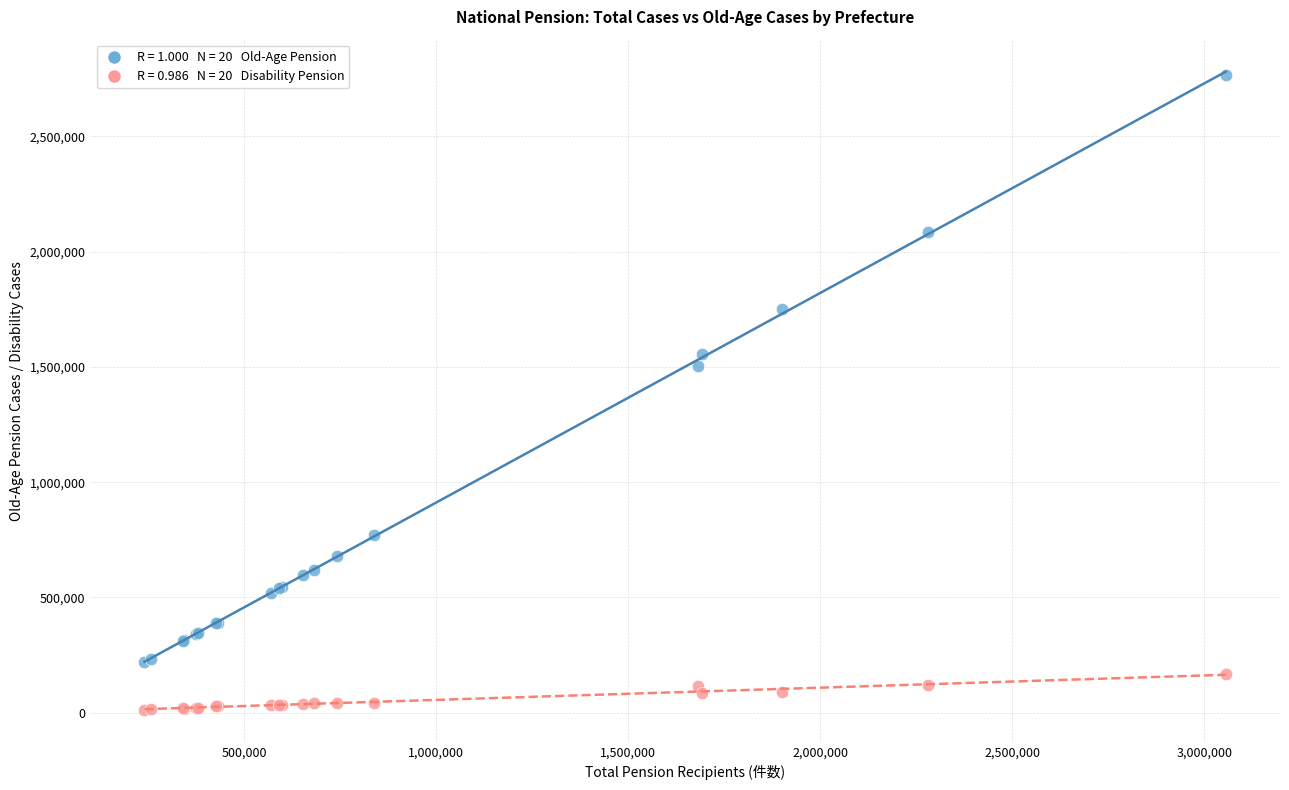

Across all series, what Y value is closest to 1389743?

1505614